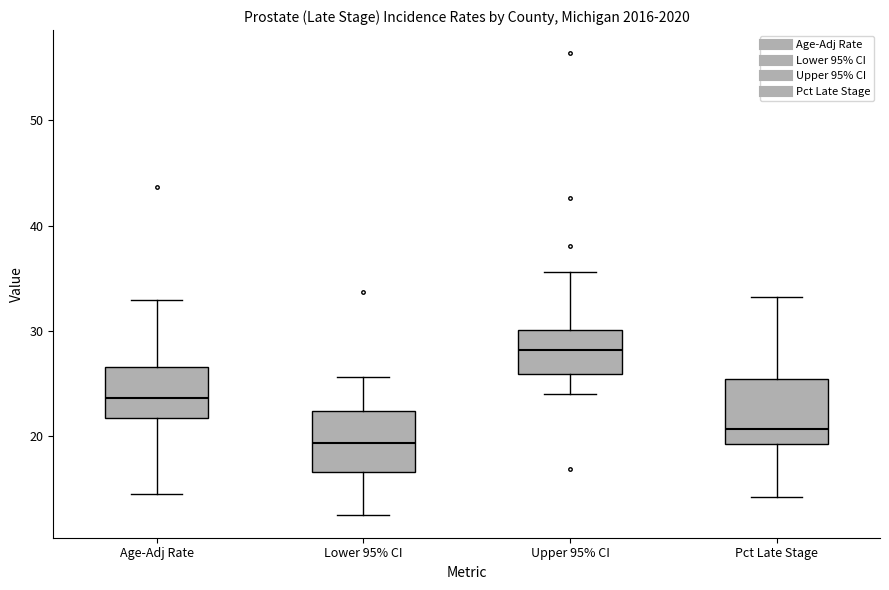

Which box has the lowest median line?

Lower 95% CI